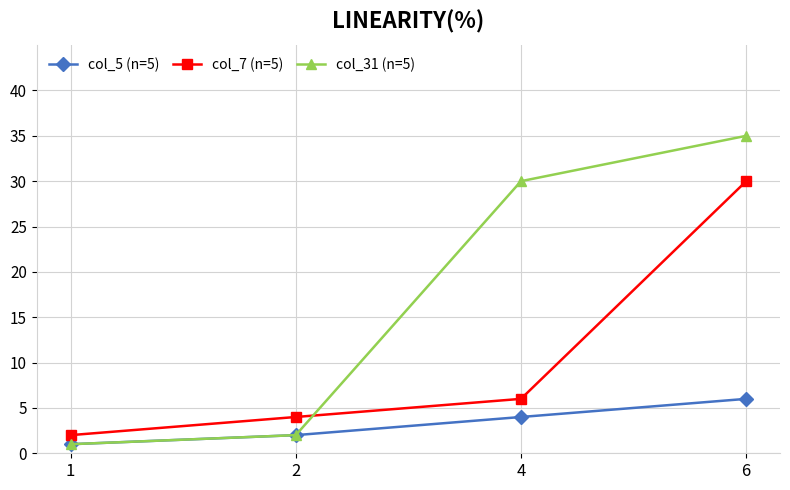

Reading left to right, extract all data points from this chart.

col_5 (n=5): 1=1	2=2	4=4	6=6
col_7 (n=5): 1=2	2=4	4=6	6=30
col_31 (n=5): 1=1	2=2	4=30	6=35